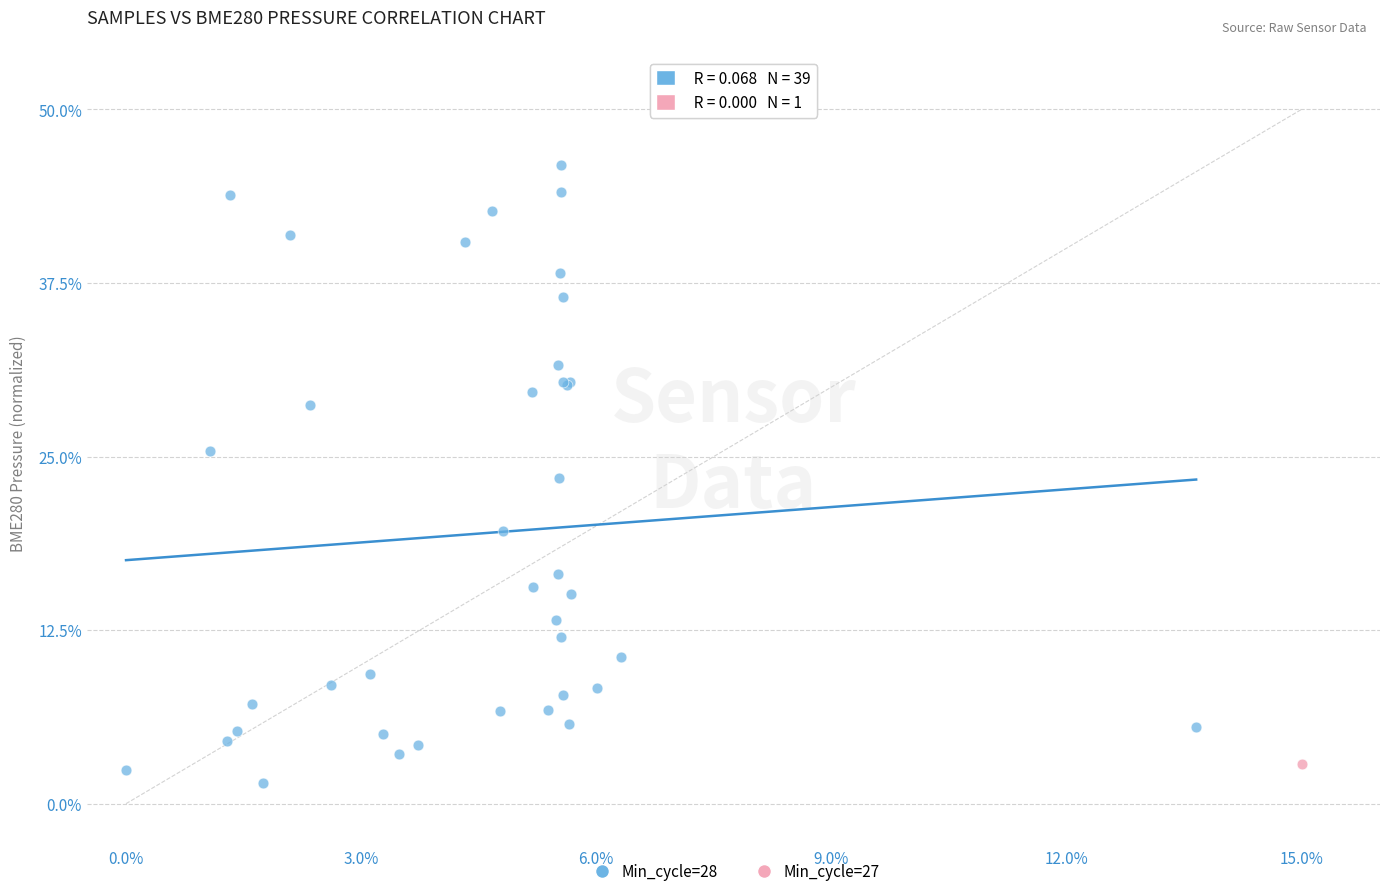

What are all the series names shown in the legend?

Min_cycle=28, Min_cycle=27